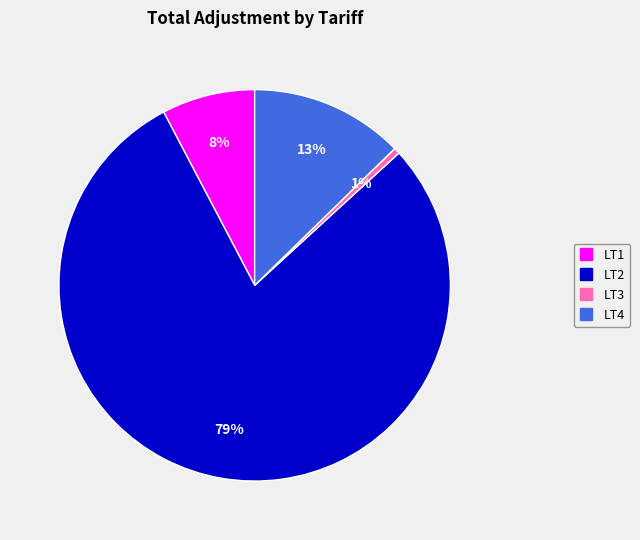

Rank the categories by value from lowest to highest.

LT3, LT1, LT4, LT2